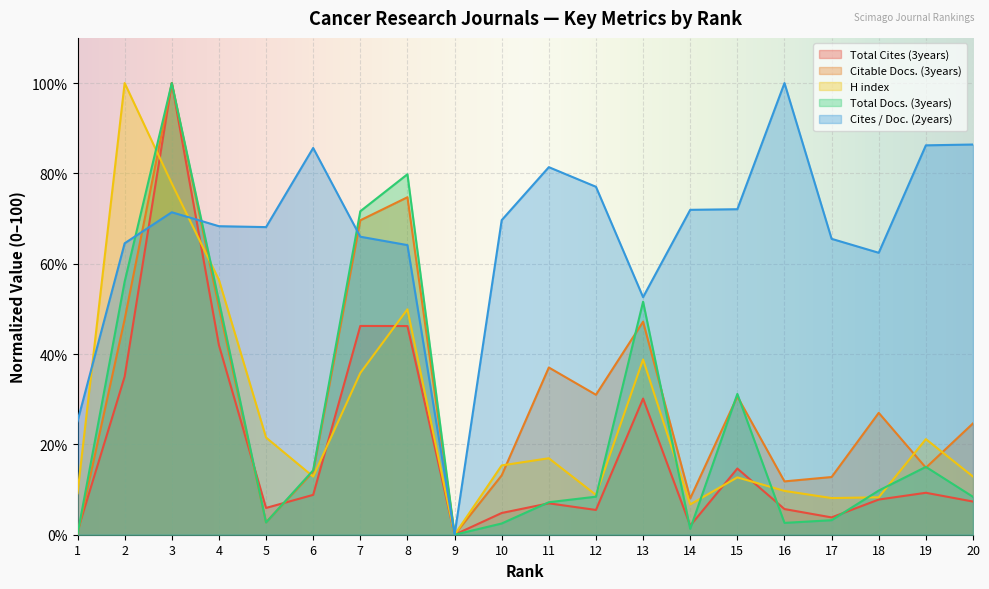

True or false: Total Docs. (3years) has a value of 0.0 at 9.

True